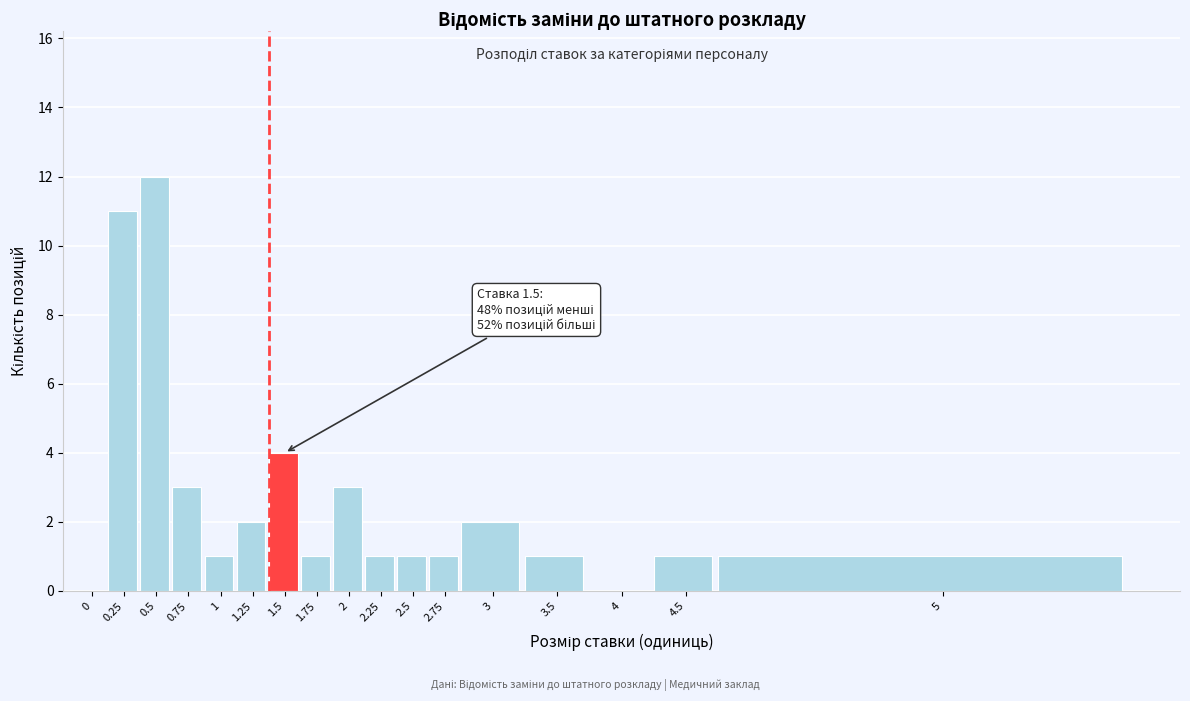

Reading left to right, extract all data points from this chart.

0=0	0.25=11	0.5=12	0.75=3	1=1	1.25=2	1.5=4	1.75=1	2=3	2.25=1	2.5=1	2.75=1	3=2	3.5=1	4=0	4.5=1	5=1